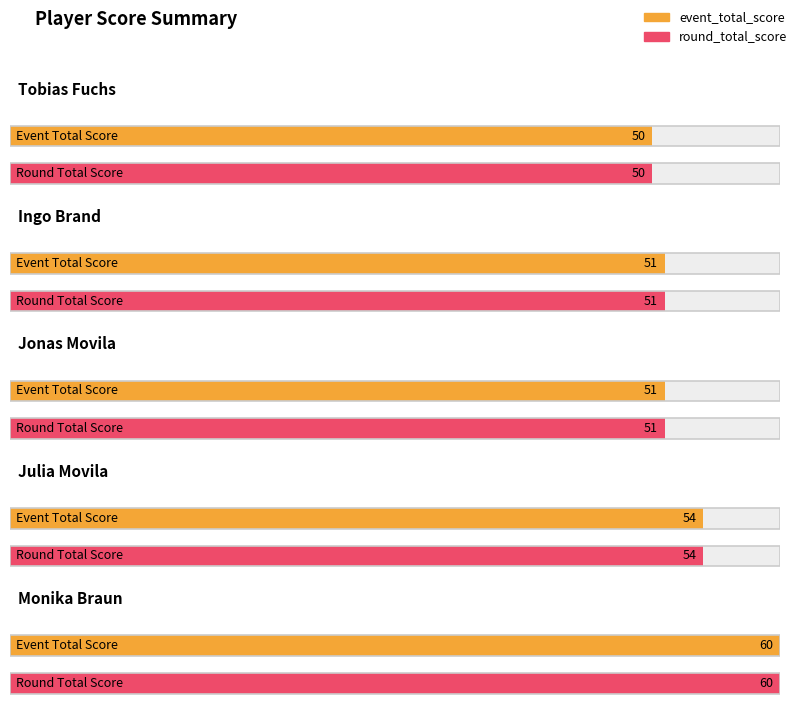

Where is event_total_score nearest to the value 55?

Julia Movila